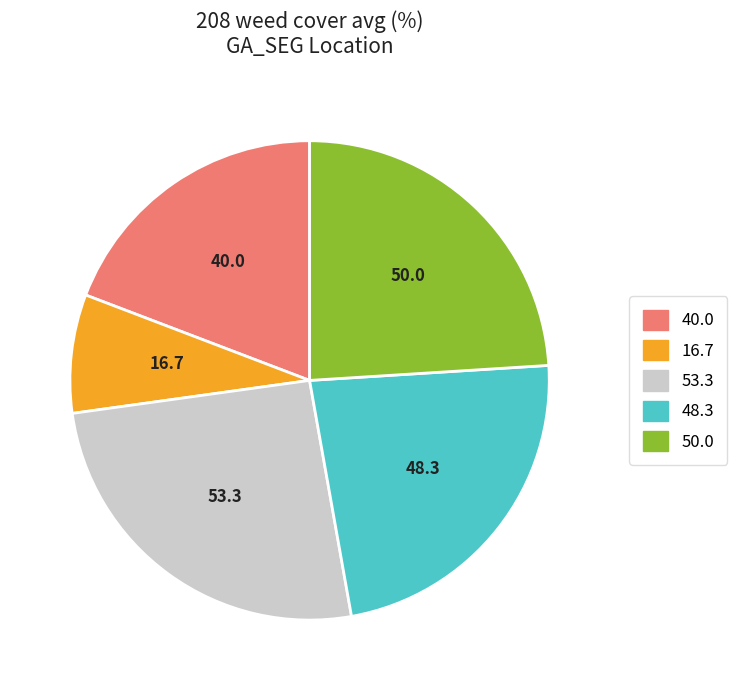

How many segments does this pie chart have?

5